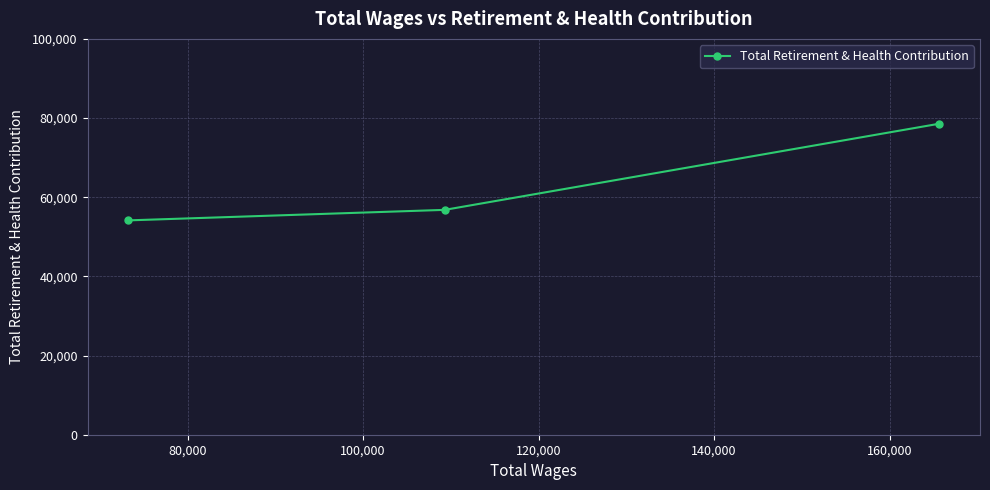

What is the smallest value displayed?

54147